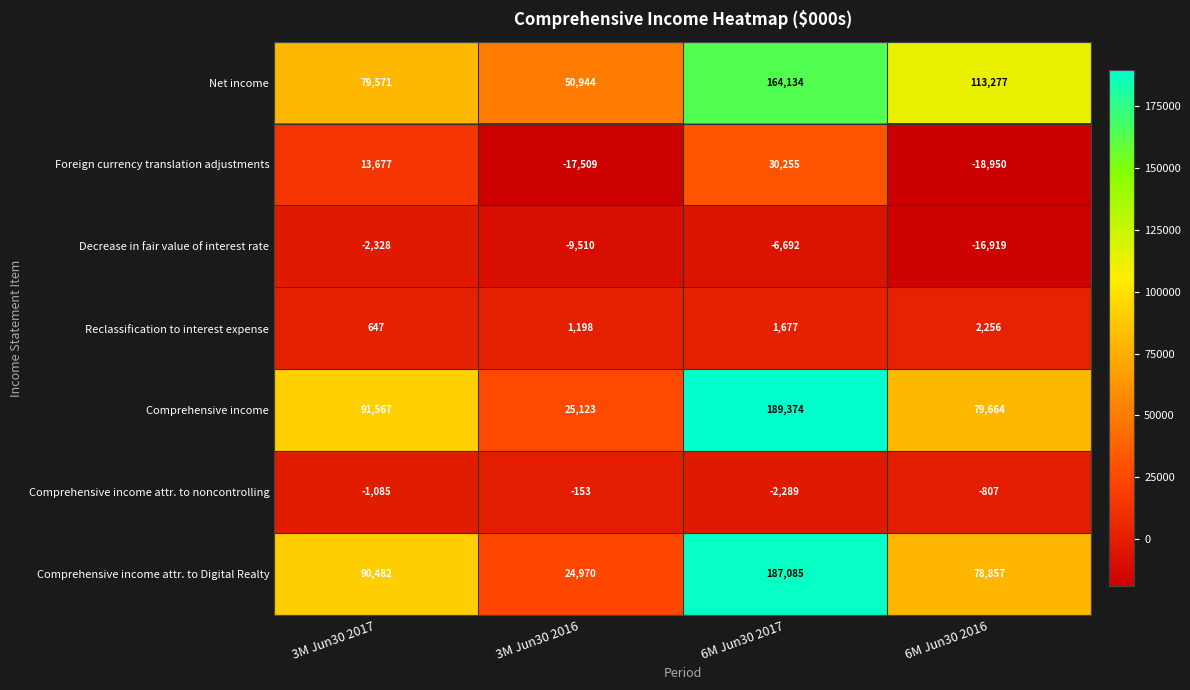

Which series changed the most between 3M Jun30 2016 and 6M Jun30 2016?

Net income